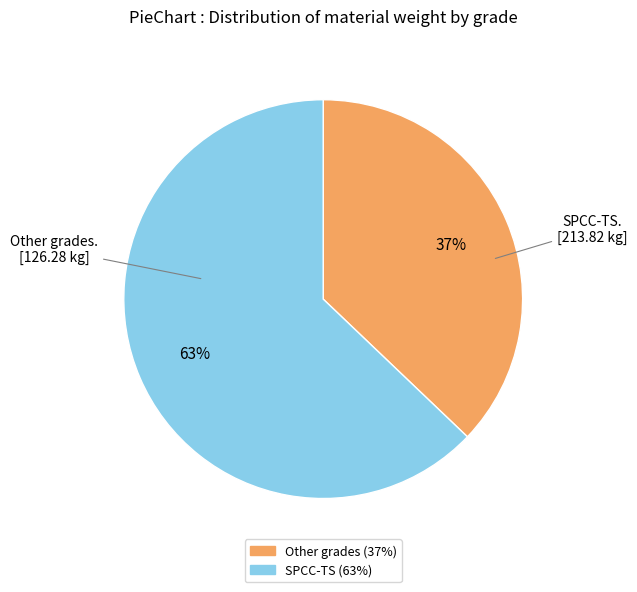

Is there any slice that represents more than half of the pie?

Yes